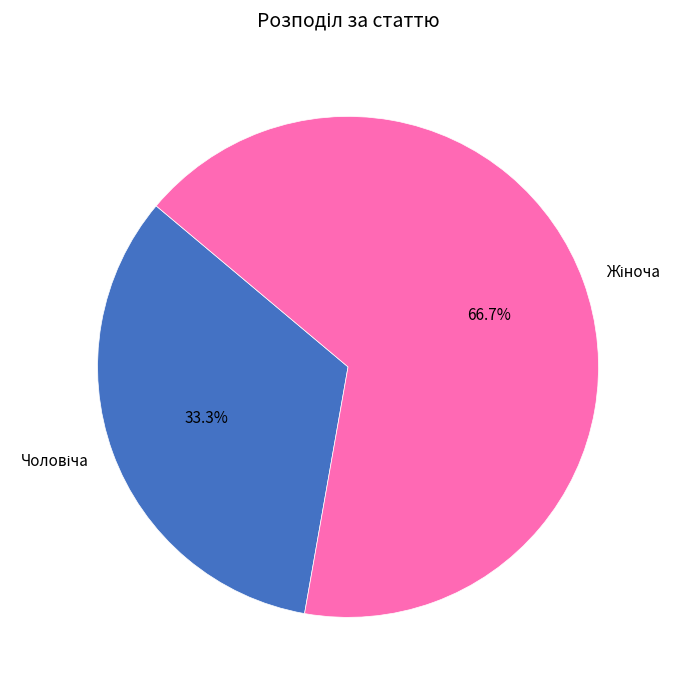

Is there any slice that represents more than half of the pie?

Yes